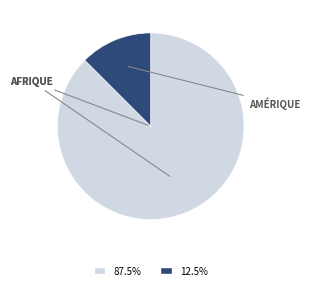

Does any single category account for the majority?

Yes